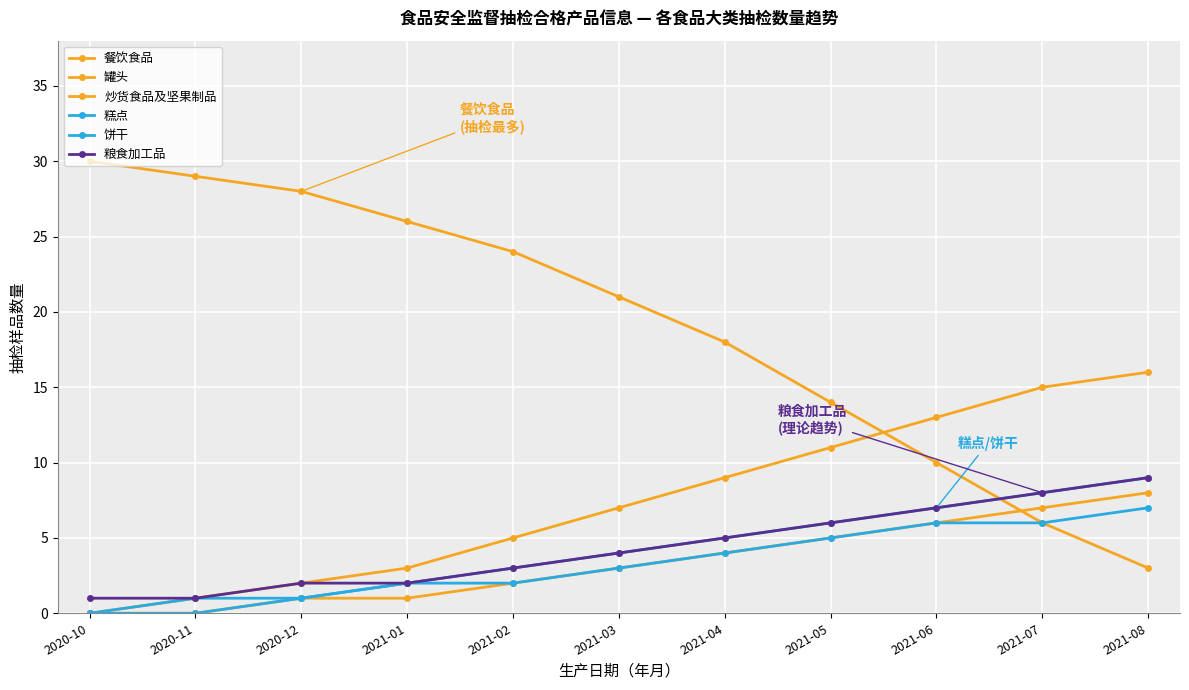

Is this an area chart (filled region under the line)?

No